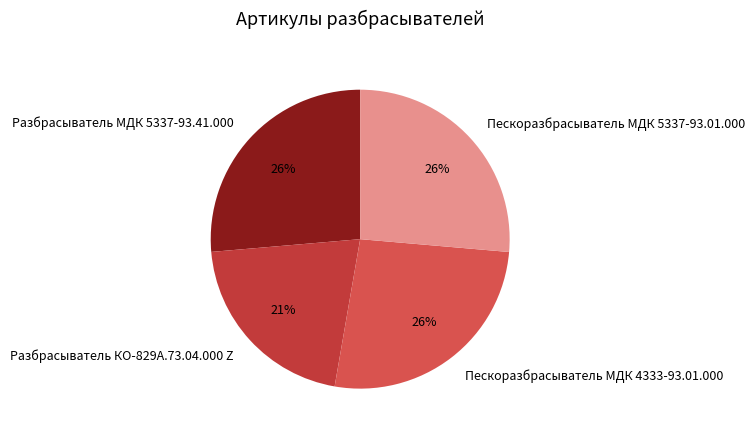

Count the number of slices in the pie.

4